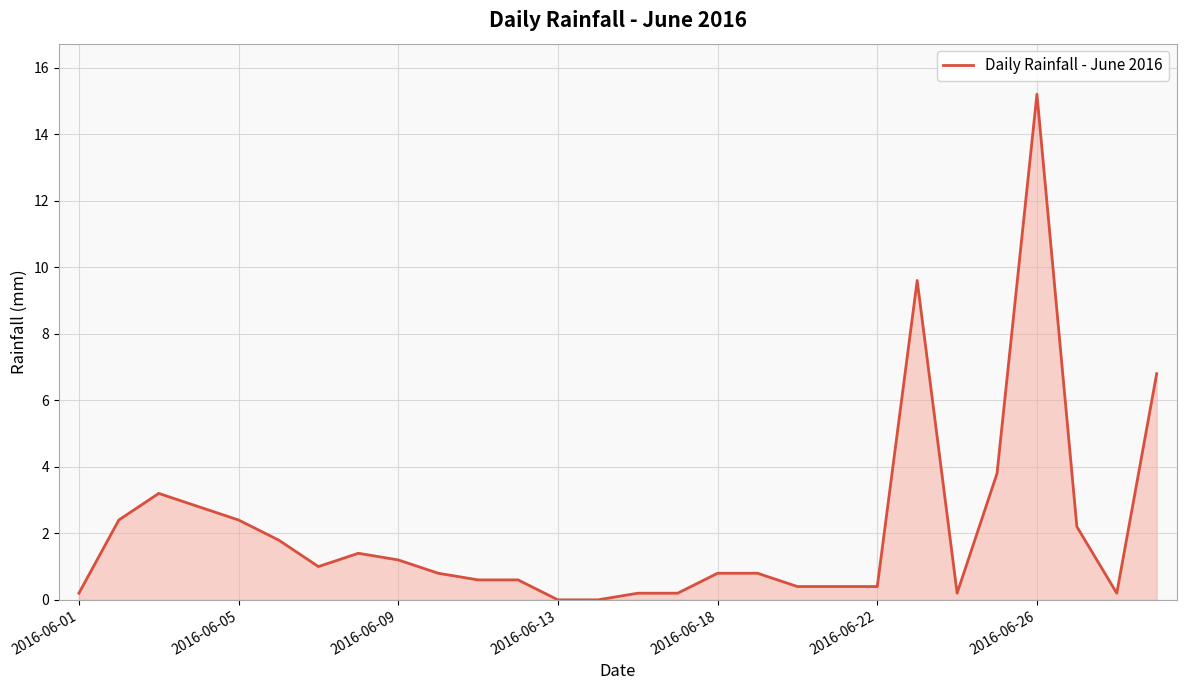

What is the maximum value shown in the chart?

15.2